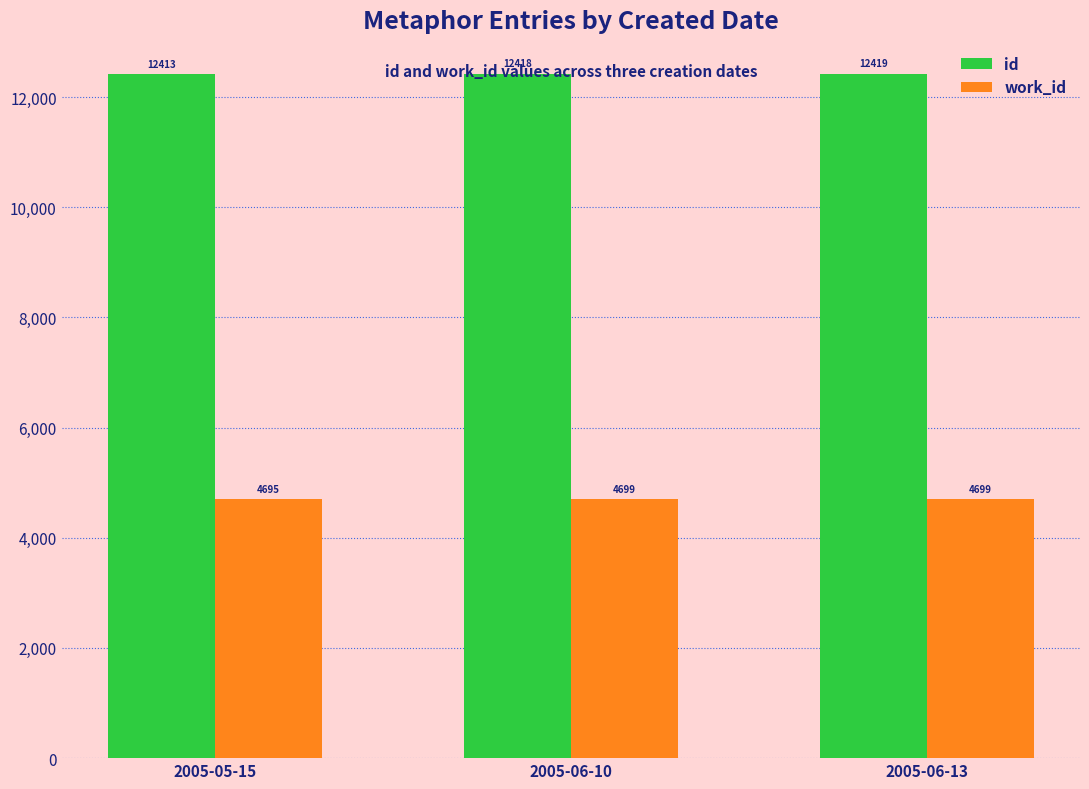

What is the maximum value shown in the chart?

12419